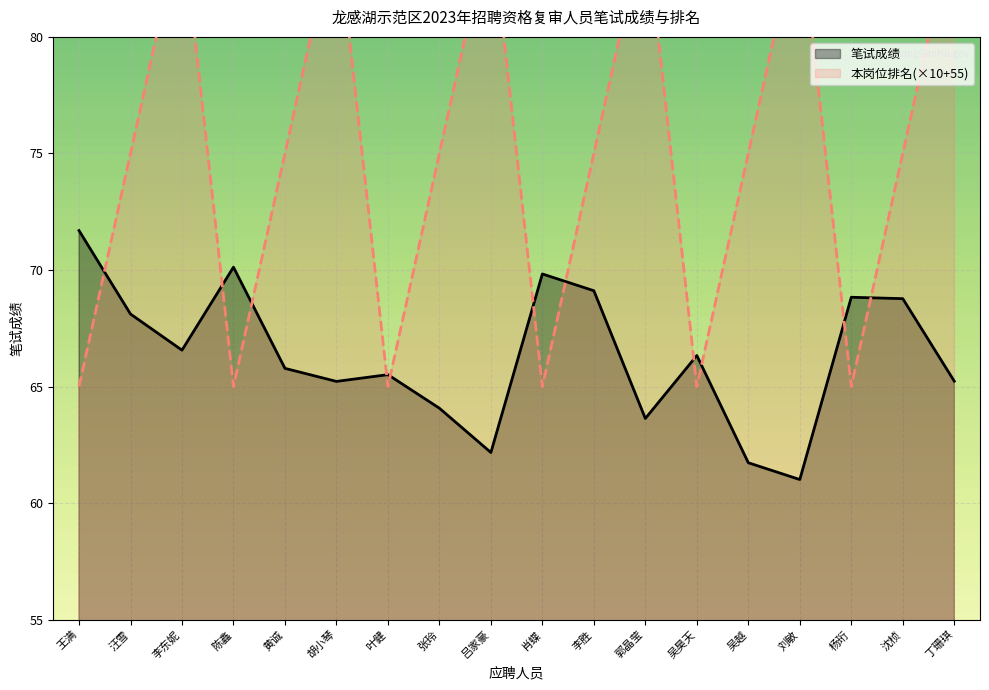

Between 王满 and 黄诚, which series saw the biggest shift?

本岗位排名(×10+55)